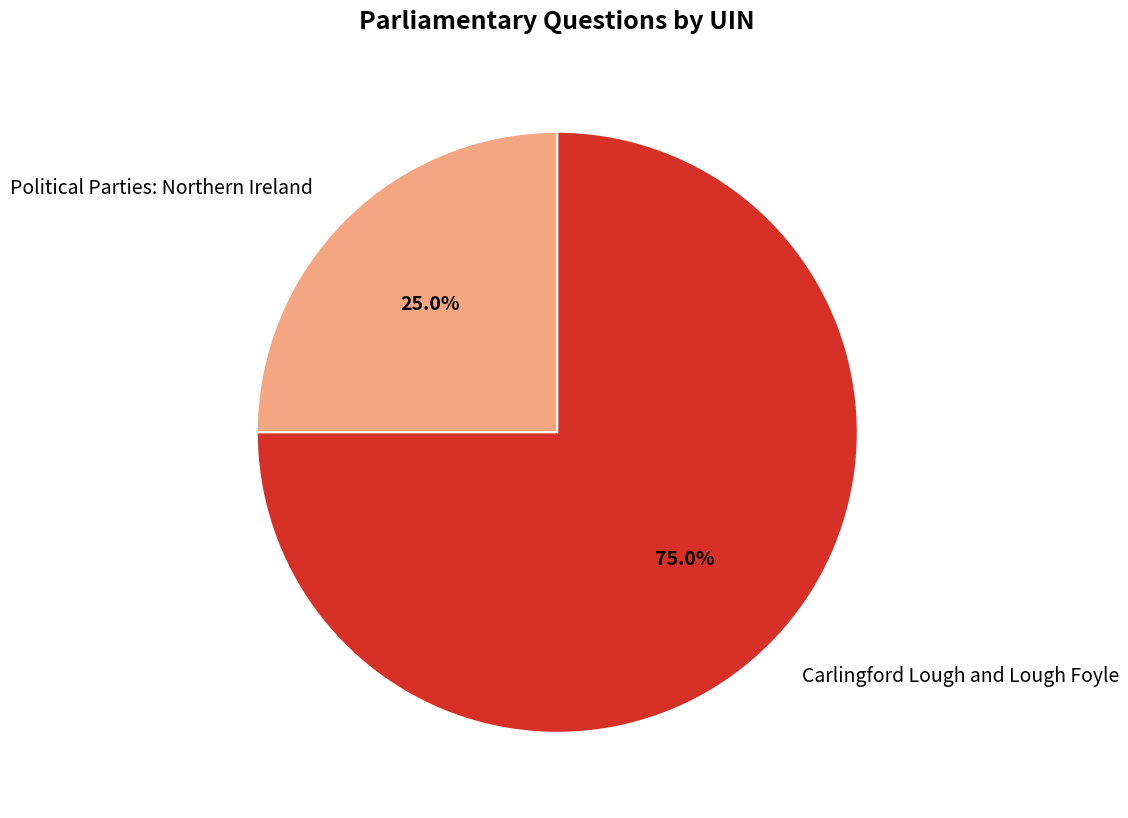

What portion of the pie excludes Carlingford Lough and Lough Foyle?

25.0%